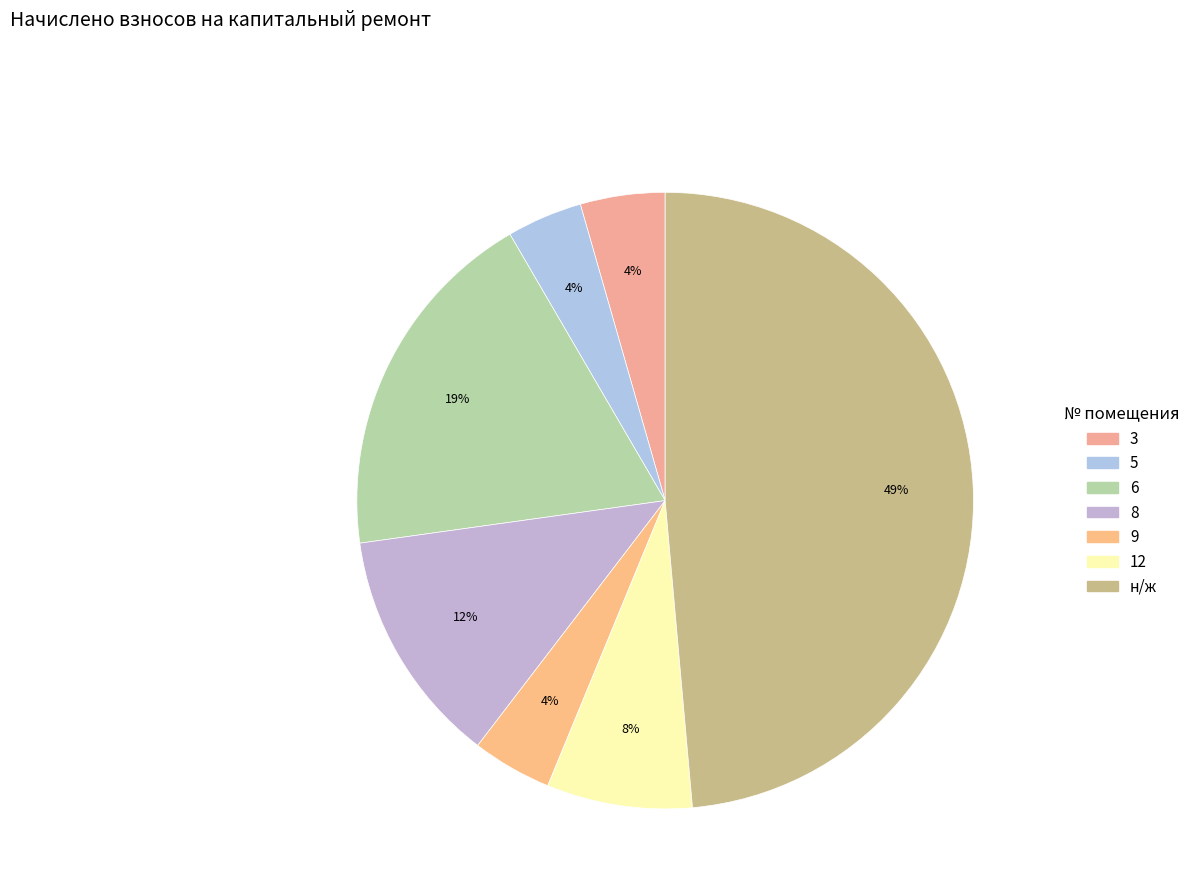

How many segments does this pie chart have?

7